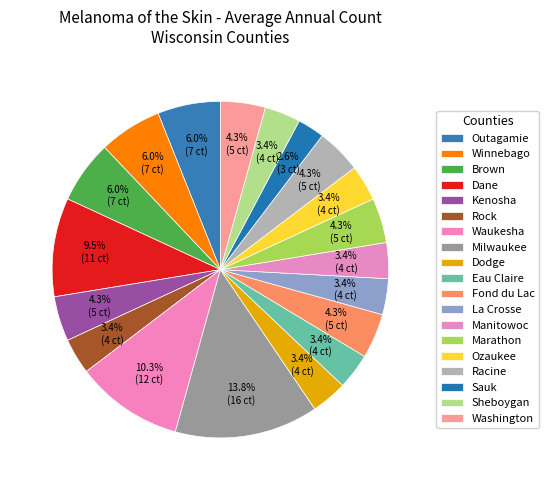

True or false: Milwaukee accounts for 25% of the total.

False